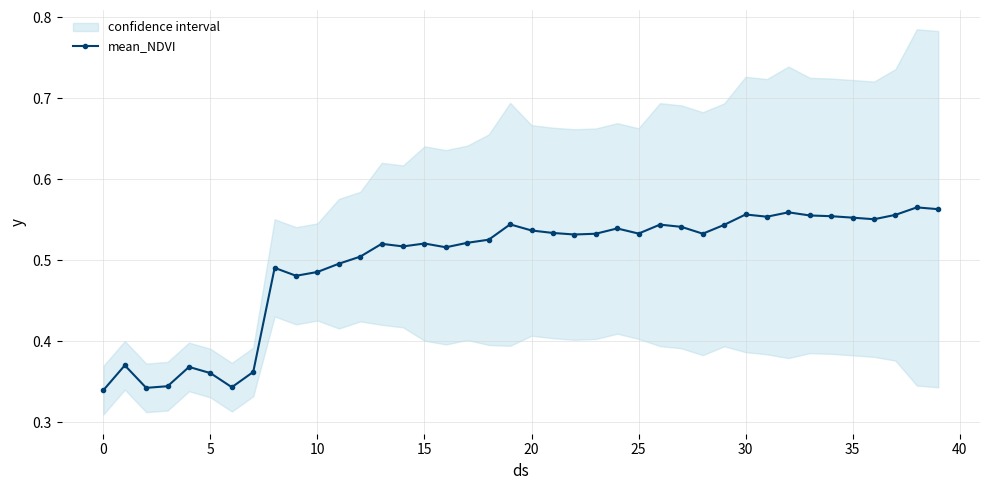

What is the smallest value displayed?

0.3